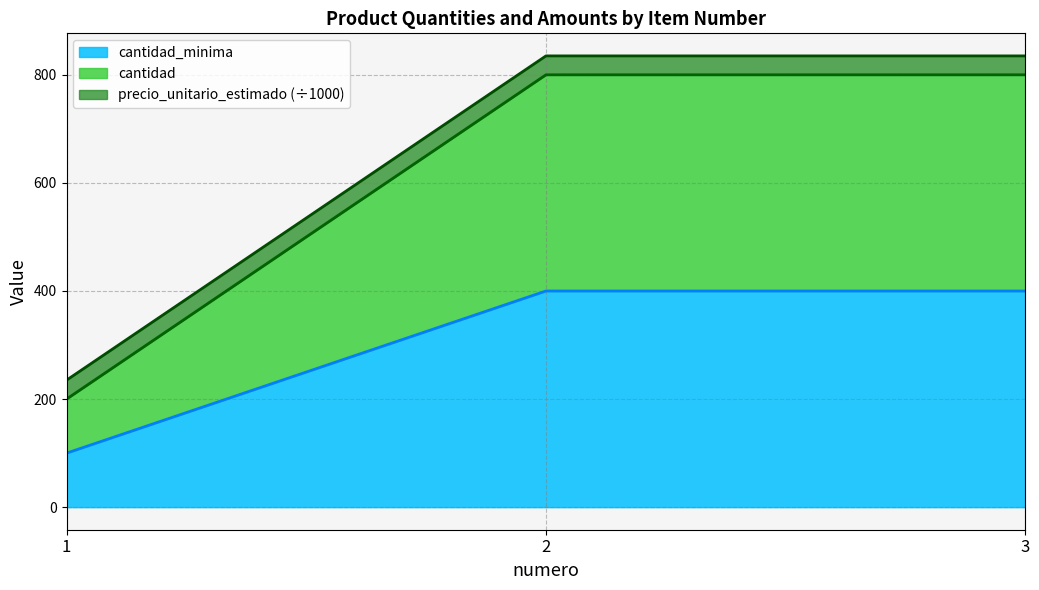

Which category has the highest value in the cantidad series?

2